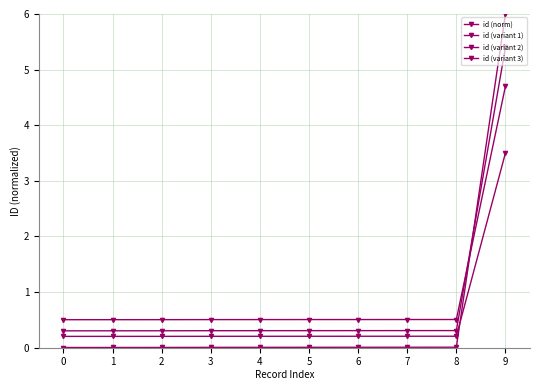

Count the number of categories in the chart.

10